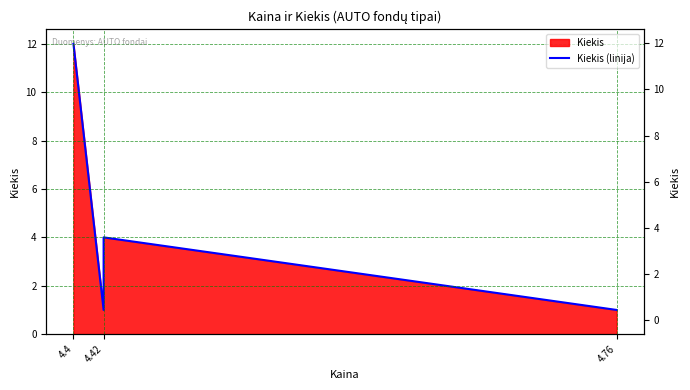

At which label does the data first exceed 4?

4.4